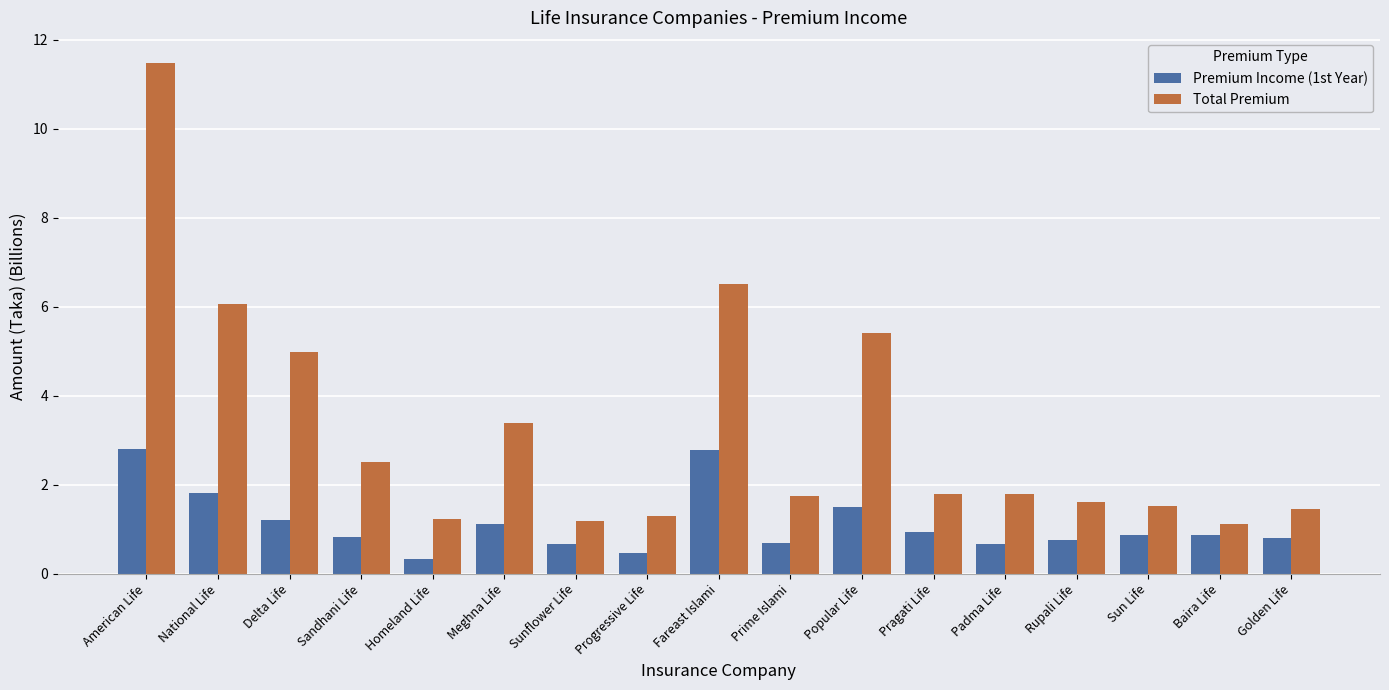

Which series has the largest range (max minus min)?

Total Premium